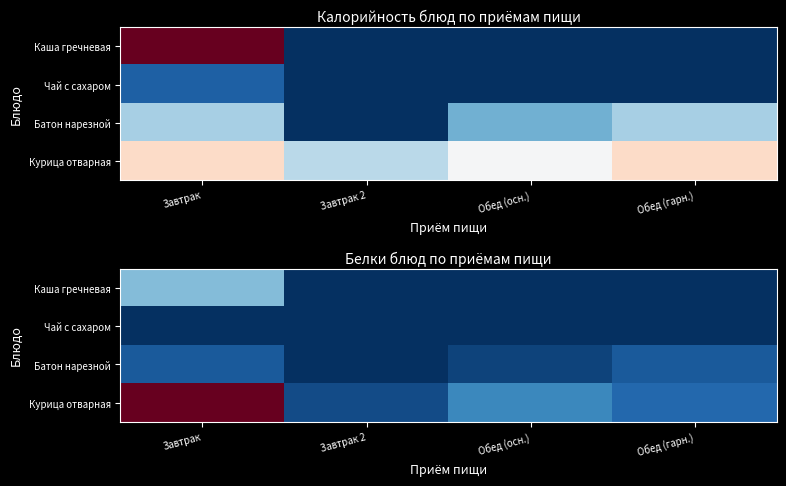

The value of Чай с сахаром at Обед (осн.) is -0.1. True or false?

False